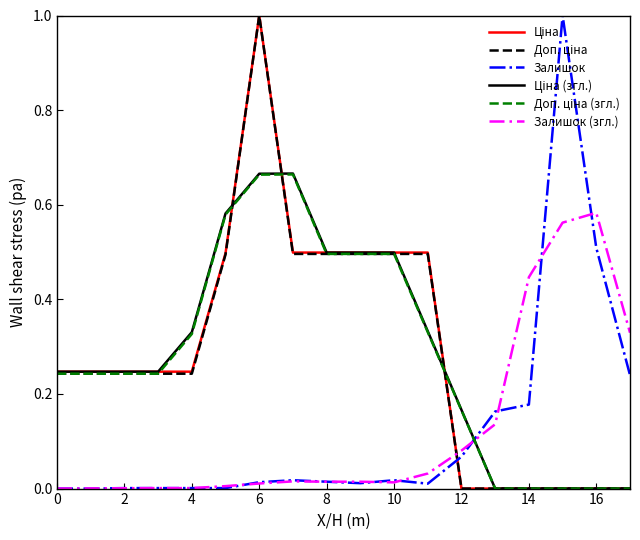

What is the maximum value shown in the chart?

1.0